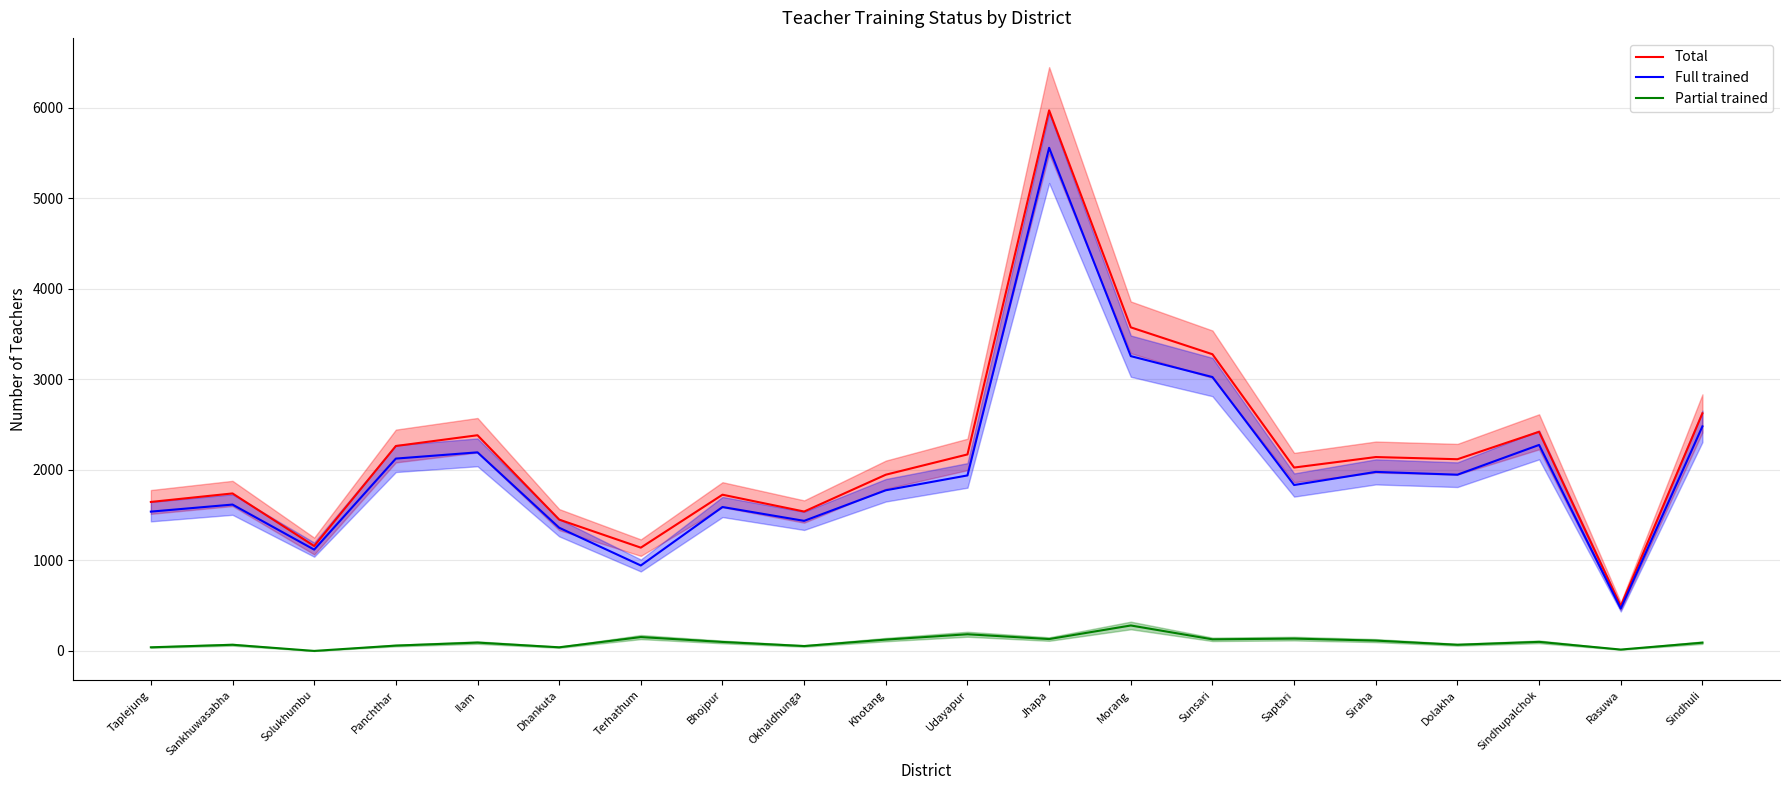

What is the maximum value shown in the chart?

5973